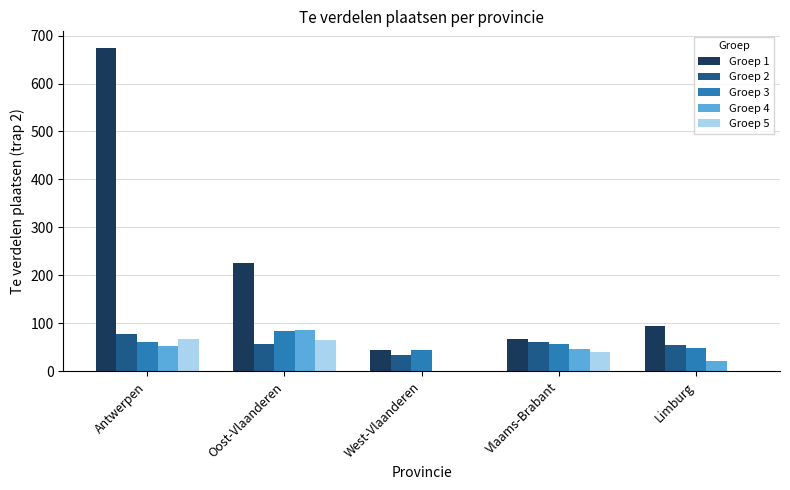

Which series has the largest total across all categories?

Groep 1